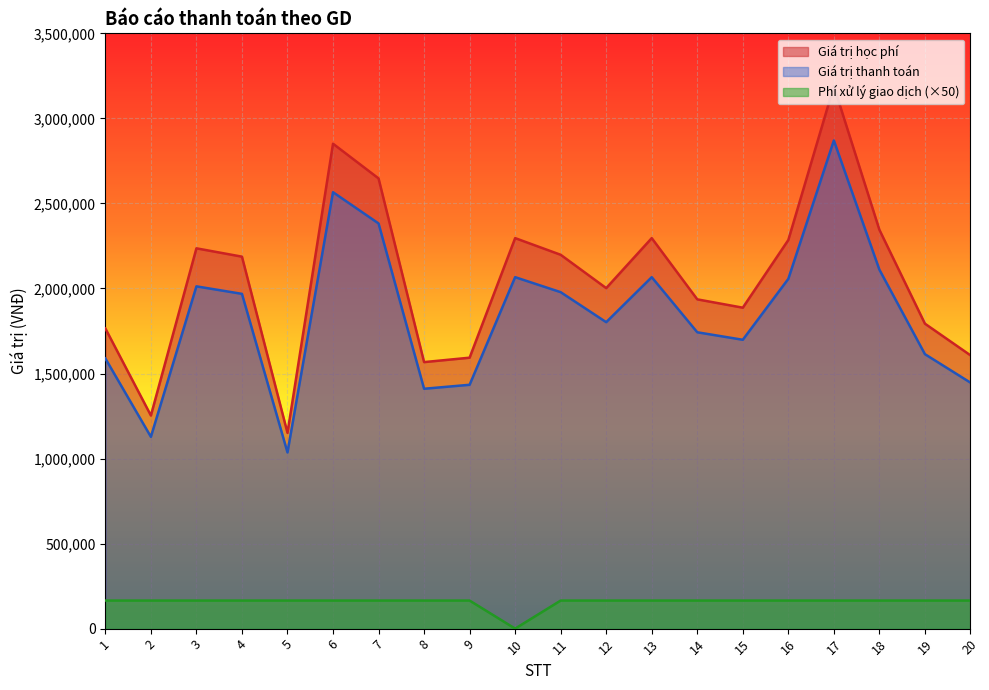

At which category is the sum across all series the highest?

17